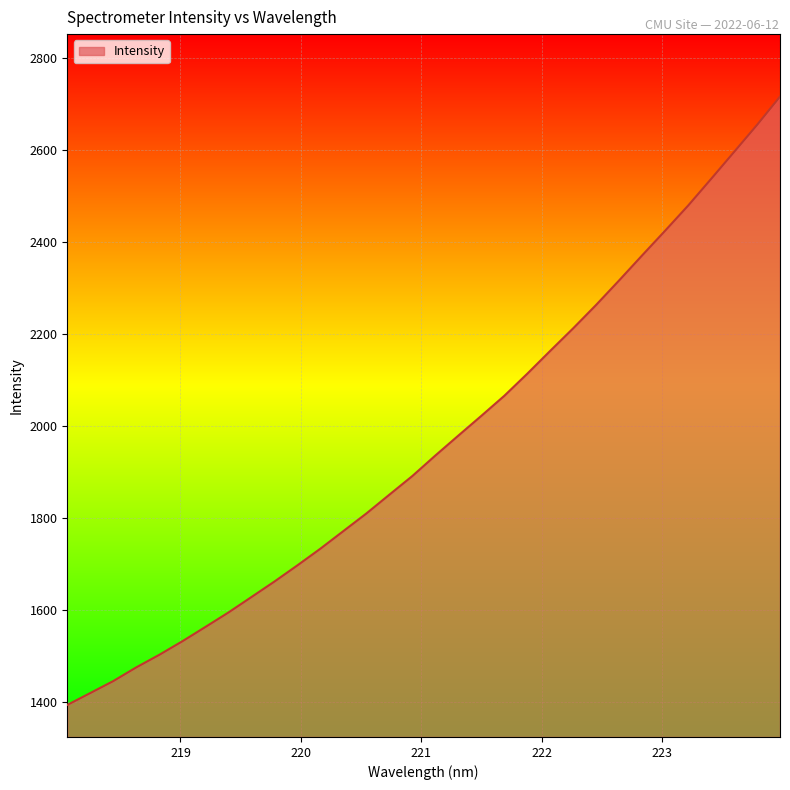

What is the greatest value displayed?

2715.9